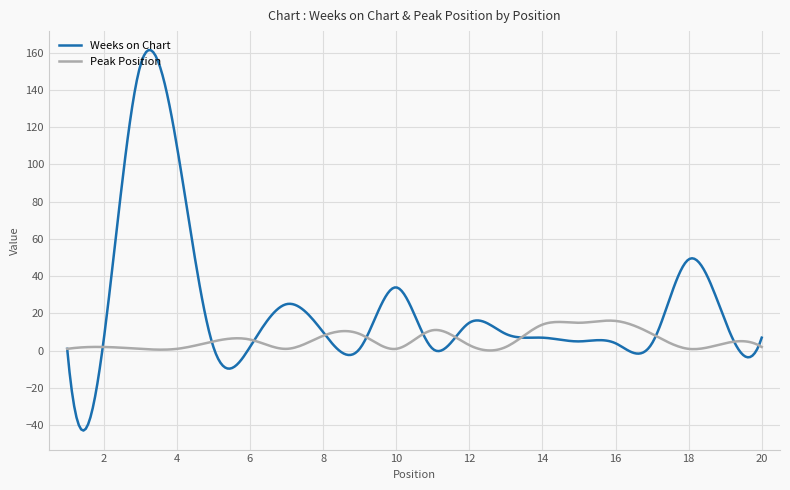

Rank the series by their maximum value, from highest to lowest.

Weeks on Chart, Peak Position